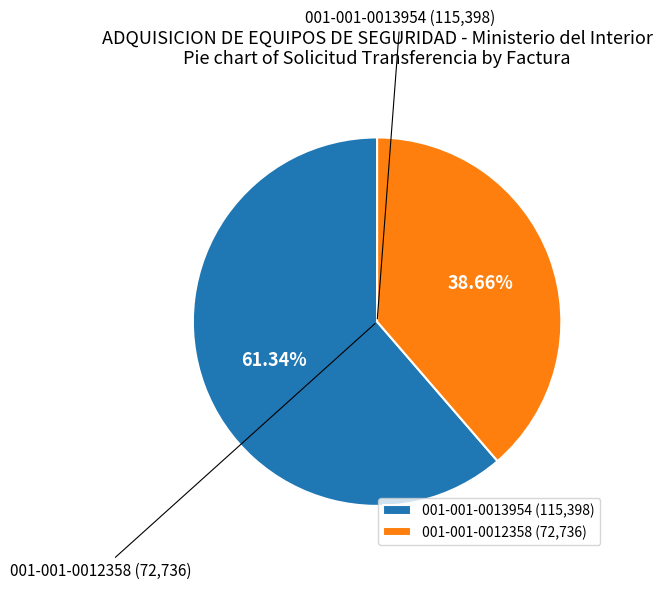

What is the ratio of the value at 001-001-0012358 to the value at 001-001-0013954?

0.6